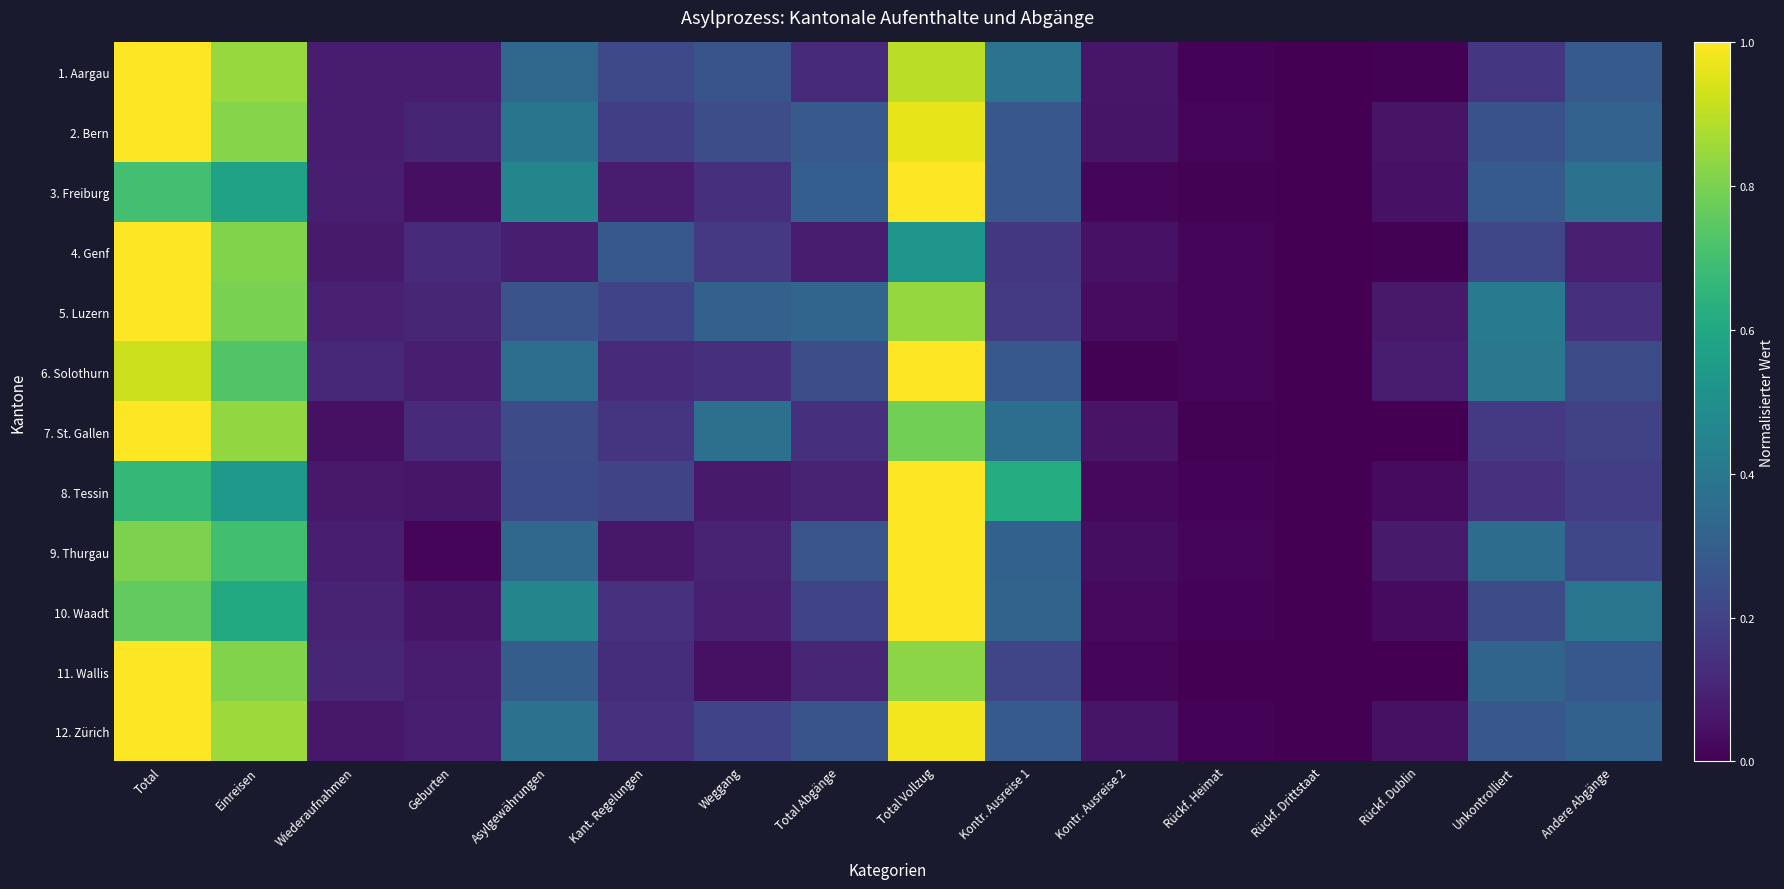

Reading left to right, list all the values displayed in this chart.

1. Aargau: Total=1.0	Einreisen=0.8	Wiederaufnahmen=0.1	Geburten=0.1	Asylgewährungen=0.3	Kant. Regelungen=0.2	Weggang=0.3	Total Abgänge=0.1	Total Vollzug=0.9	Kontr. Ausreise 1=0.4	Kontr. Ausreise 2=0.1	Rückf. Heimat=0.0	Rückf. Drittstaat=0.0	Rückf. Dublin=0.0	Unkontrolliert=0.2	Andere Abgänge=0.3
2. Bern: Total=1.0	Einreisen=0.8	Wiederaufnahmen=0.1	Geburten=0.1	Asylgewährungen=0.4	Kant. Regelungen=0.2	Weggang=0.2	Total Abgänge=0.3	Total Vollzug=1.0	Kontr. Ausreise 1=0.3	Kontr. Ausreise 2=0.1	Rückf. Heimat=0.0	Rückf. Drittstaat=0.0	Rückf. Dublin=0.1	Unkontrolliert=0.3	Andere Abgänge=0.3
3. Freiburg: Total=0.7	Einreisen=0.6	Wiederaufnahmen=0.1	Geburten=0.0	Asylgewährungen=0.5	Kant. Regelungen=0.1	Weggang=0.1	Total Abgänge=0.3	Total Vollzug=1.0	Kontr. Ausreise 1=0.3	Kontr. Ausreise 2=0.0	Rückf. Heimat=0.0	Rückf. Drittstaat=0.0	Rückf. Dublin=0.0	Unkontrolliert=0.3	Andere Abgänge=0.4
4. Genf: Total=1.0	Einreisen=0.8	Wiederaufnahmen=0.1	Geburten=0.1	Asylgewährungen=0.1	Kant. Regelungen=0.3	Weggang=0.2	Total Abgänge=0.1	Total Vollzug=0.5	Kontr. Ausreise 1=0.2	Kontr. Ausreise 2=0.0	Rückf. Heimat=0.0	Rückf. Drittstaat=0.0	Rückf. Dublin=0.0	Unkontrolliert=0.2	Andere Abgänge=0.1
5. Luzern: Total=1.0	Einreisen=0.8	Wiederaufnahmen=0.1	Geburten=0.1	Asylgewährungen=0.3	Kant. Regelungen=0.2	Weggang=0.3	Total Abgänge=0.3	Total Vollzug=0.8	Kontr. Ausreise 1=0.2	Kontr. Ausreise 2=0.0	Rückf. Heimat=0.0	Rückf. Drittstaat=0.0	Rückf. Dublin=0.1	Unkontrolliert=0.4	Andere Abgänge=0.1
6. Solothurn: Total=0.9	Einreisen=0.7	Wiederaufnahmen=0.1	Geburten=0.1	Asylgewährungen=0.4	Kant. Regelungen=0.1	Weggang=0.1	Total Abgänge=0.2	Total Vollzug=1.0	Kontr. Ausreise 1=0.3	Kontr. Ausreise 2=0.0	Rückf. Heimat=0.0	Rückf. Drittstaat=0.0	Rückf. Dublin=0.1	Unkontrolliert=0.4	Andere Abgänge=0.2
7. St. Gallen: Total=1.0	Einreisen=0.8	Wiederaufnahmen=0.0	Geburten=0.1	Asylgewährungen=0.2	Kant. Regelungen=0.2	Weggang=0.4	Total Abgänge=0.1	Total Vollzug=0.8	Kontr. Ausreise 1=0.4	Kontr. Ausreise 2=0.1	Rückf. Heimat=0.0	Rückf. Drittstaat=0.0	Rückf. Dublin=0.0	Unkontrolliert=0.2	Andere Abgänge=0.2
8. Tessin: Total=0.7	Einreisen=0.5	Wiederaufnahmen=0.1	Geburten=0.1	Asylgewährungen=0.2	Kant. Regelungen=0.2	Weggang=0.1	Total Abgänge=0.1	Total Vollzug=1.0	Kontr. Ausreise 1=0.6	Kontr. Ausreise 2=0.0	Rückf. Heimat=0.0	Rückf. Drittstaat=0.0	Rückf. Dublin=0.0	Unkontrolliert=0.1	Andere Abgänge=0.2
9. Thurgau: Total=0.8	Einreisen=0.7	Wiederaufnahmen=0.1	Geburten=0.0	Asylgewährungen=0.3	Kant. Regelungen=0.1	Weggang=0.1	Total Abgänge=0.3	Total Vollzug=1.0	Kontr. Ausreise 1=0.3	Kontr. Ausreise 2=0.0	Rückf. Heimat=0.0	Rückf. Drittstaat=0.0	Rückf. Dublin=0.1	Unkontrolliert=0.4	Andere Abgänge=0.2
10. Waadt: Total=0.8	Einreisen=0.6	Wiederaufnahmen=0.1	Geburten=0.1	Asylgewährungen=0.5	Kant. Regelungen=0.1	Weggang=0.1	Total Abgänge=0.2	Total Vollzug=1.0	Kontr. Ausreise 1=0.3	Kontr. Ausreise 2=0.0	Rückf. Heimat=0.0	Rückf. Drittstaat=0.0	Rückf. Dublin=0.0	Unkontrolliert=0.2	Andere Abgänge=0.4
11. Wallis: Total=1.0	Einreisen=0.8	Wiederaufnahmen=0.1	Geburten=0.1	Asylgewährungen=0.3	Kant. Regelungen=0.1	Weggang=0.0	Total Abgänge=0.1	Total Vollzug=0.8	Kontr. Ausreise 1=0.2	Kontr. Ausreise 2=0.0	Rückf. Heimat=0.0	Rückf. Drittstaat=0.0	Rückf. Dublin=0.0	Unkontrolliert=0.3	Andere Abgänge=0.3
12. Zürich: Total=1.0	Einreisen=0.9	Wiederaufnahmen=0.1	Geburten=0.1	Asylgewährungen=0.4	Kant. Regelungen=0.1	Weggang=0.2	Total Abgänge=0.3	Total Vollzug=1.0	Kontr. Ausreise 1=0.3	Kontr. Ausreise 2=0.1	Rückf. Heimat=0.0	Rückf. Drittstaat=0.0	Rückf. Dublin=0.0	Unkontrolliert=0.3	Andere Abgänge=0.3